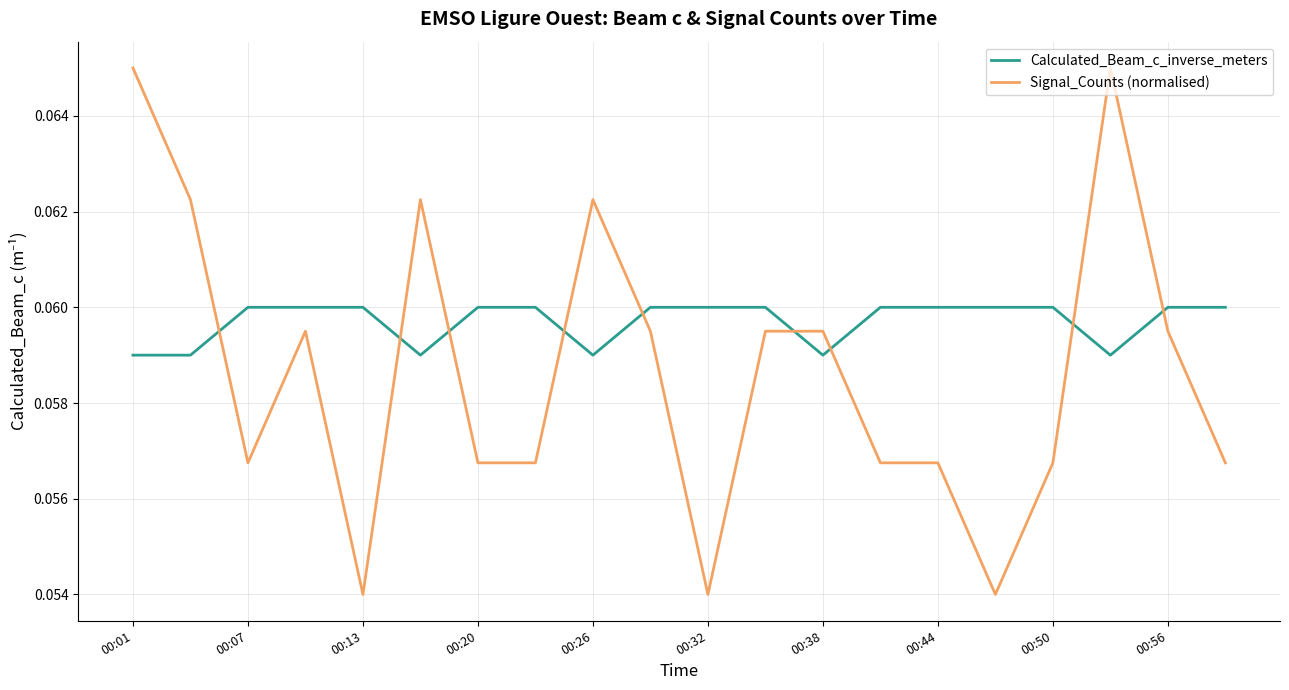

Which series has the widest spread of values?

Signal_Counts (normalised)